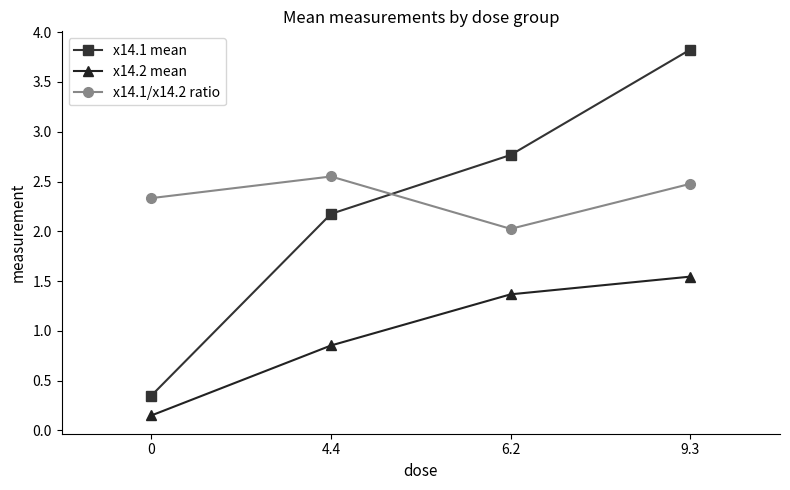

At which label does x14.1/x14.2 ratio reach its minimum?

6.2